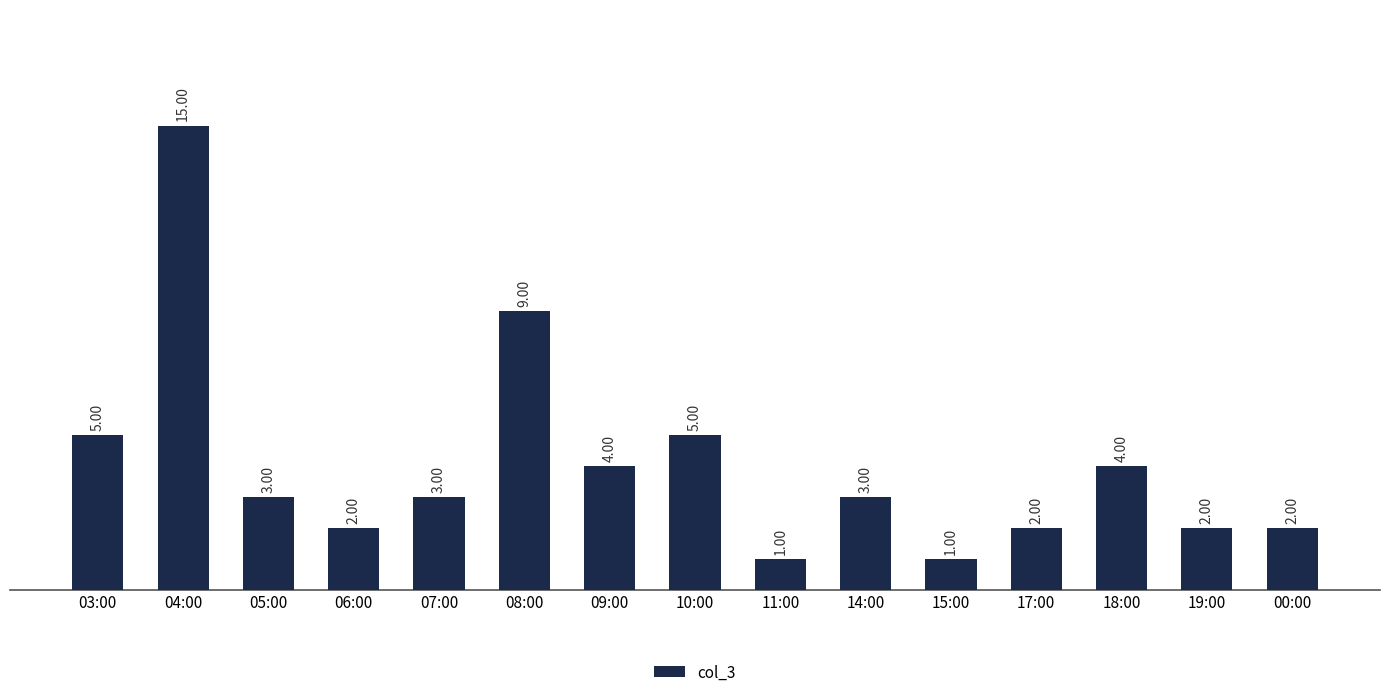

Count the number of data series in this chart.

1